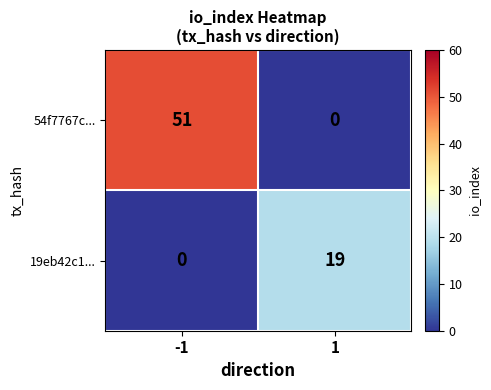

What is the difference between the 54f7767c... values at 1 and -1?

51